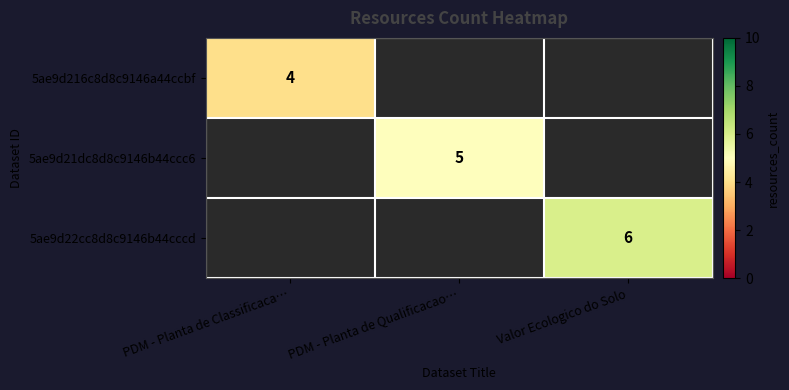

The value of 5ae9d21dc8d8c9146b44ccc6 at PDM - Planta de Qualificacao… is 5. True or false?

True